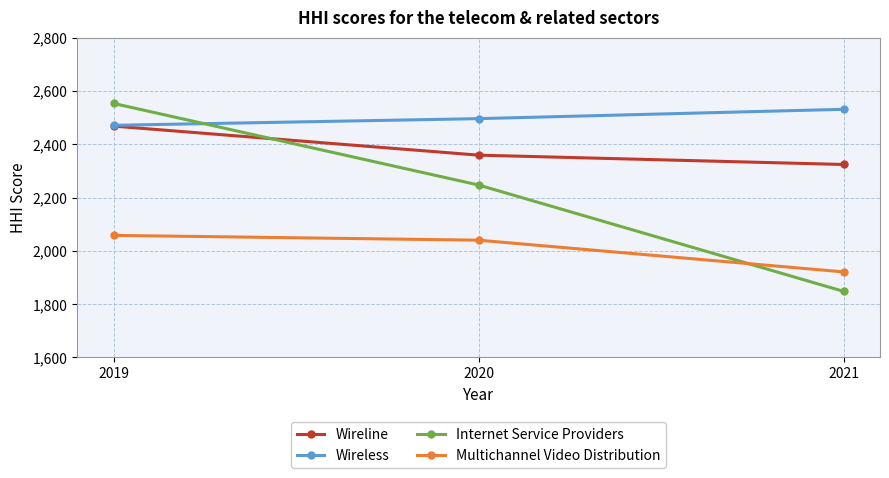

At which label does Multichannel Video Distribution reach its minimum?

2021